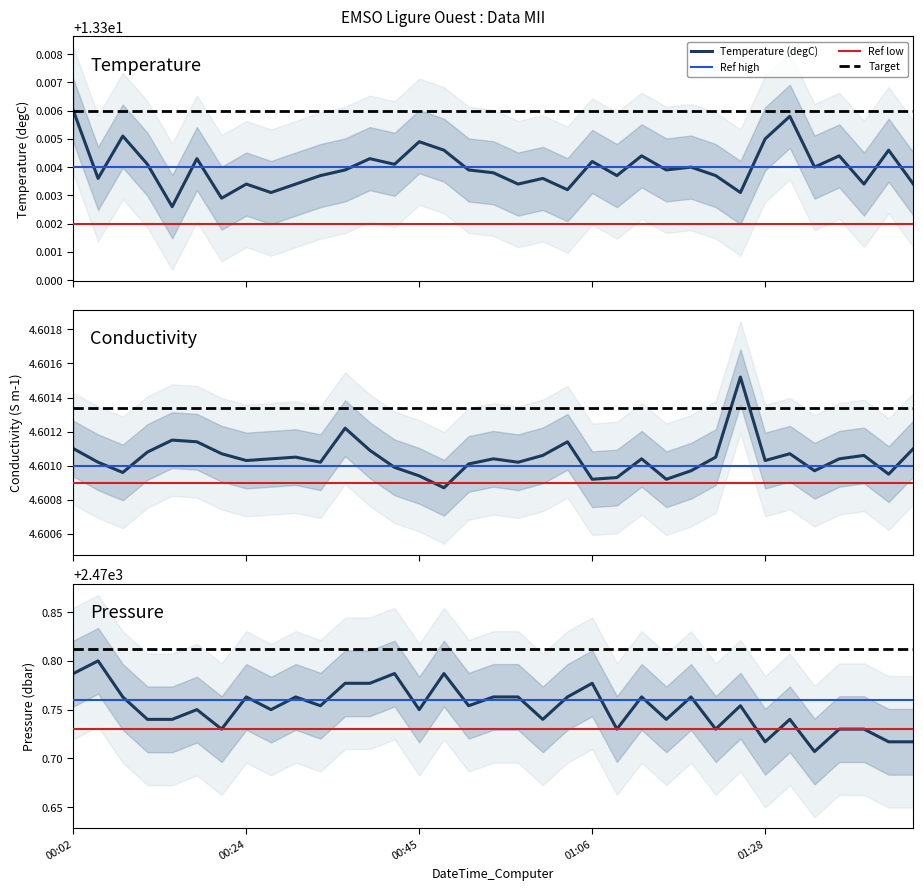

What is the label of the 17th point from the right?

2023-03-13T00:57:42Z